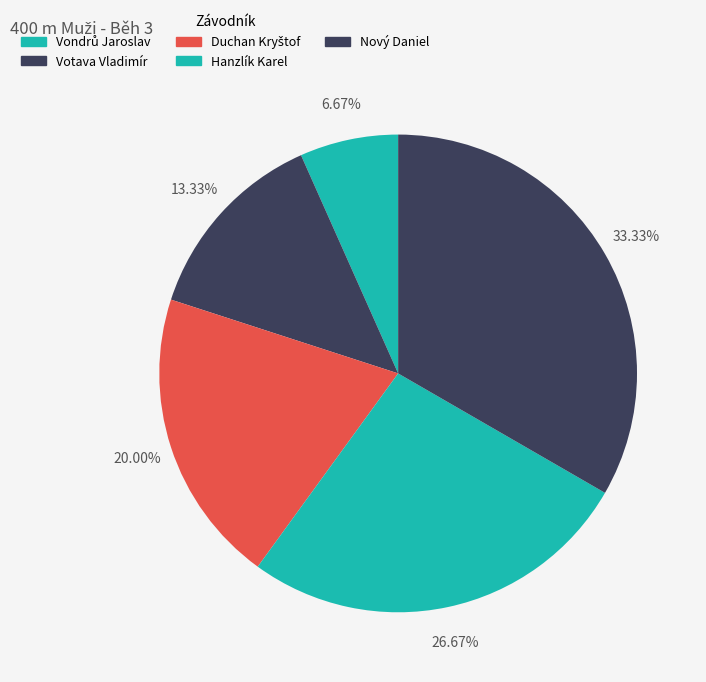

Do Nový Daniel and Hanzlík Karel together represent more than half of the pie?

Yes